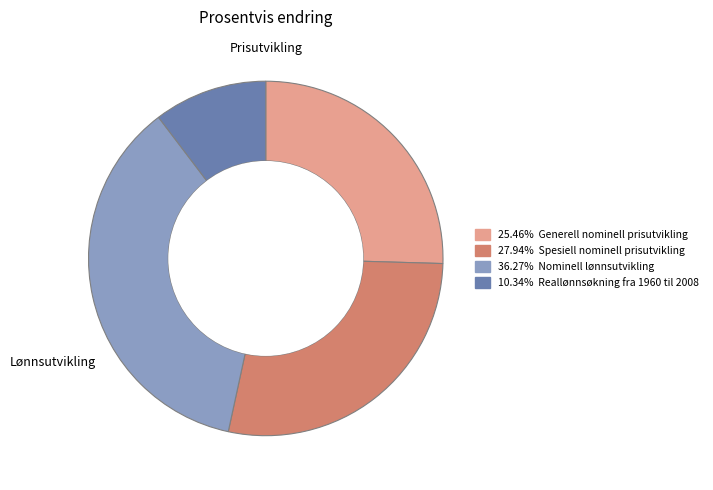

How many slices are in this pie chart?

4